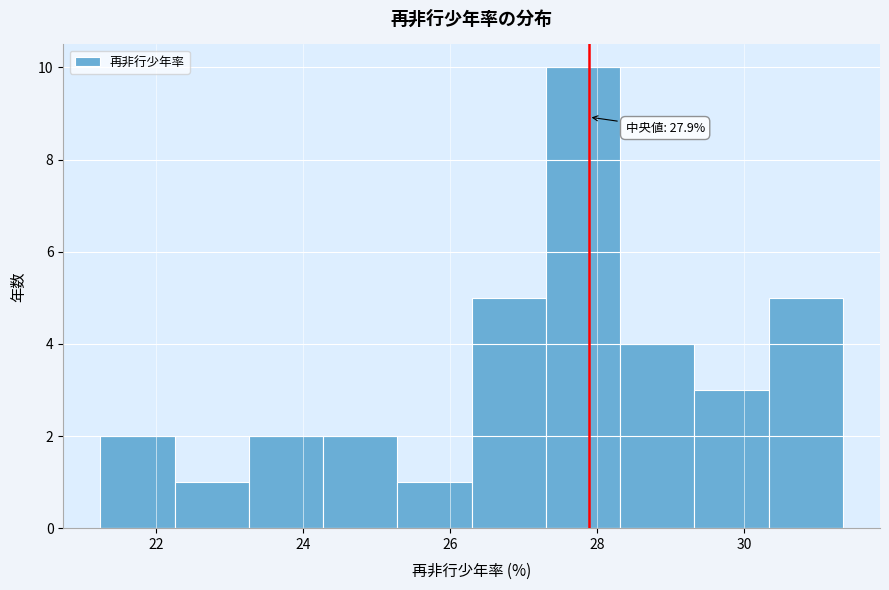

Over which range of the x-axis is the bar tallest?

27.4 to 28.4